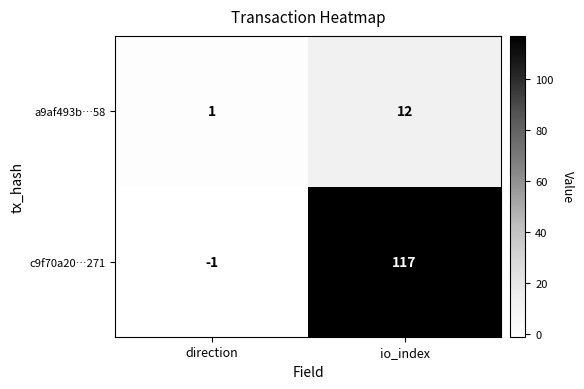

Reading left to right, what are all the values shown in this chart?

a9af493b…58: direction=1	io_index=12
c9f70a20…271: direction=-1	io_index=117